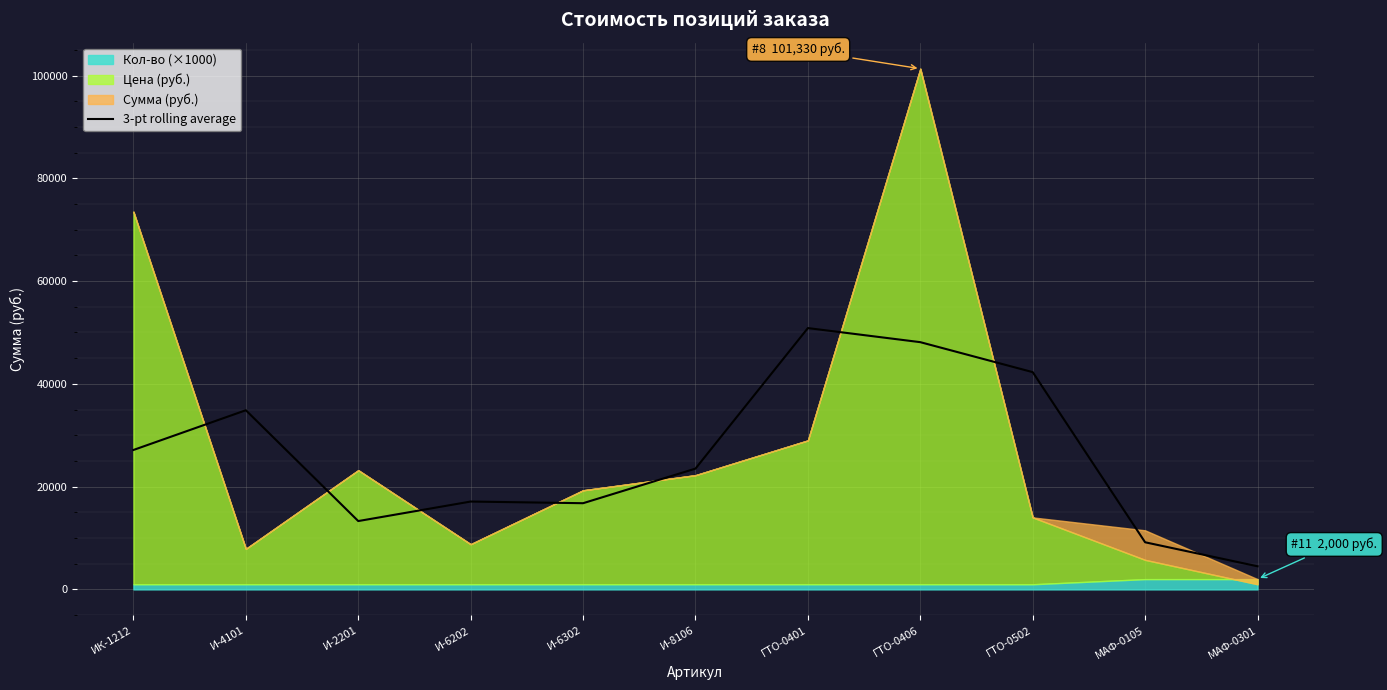

What is the difference between the second highest and second lowest values?

38943.3